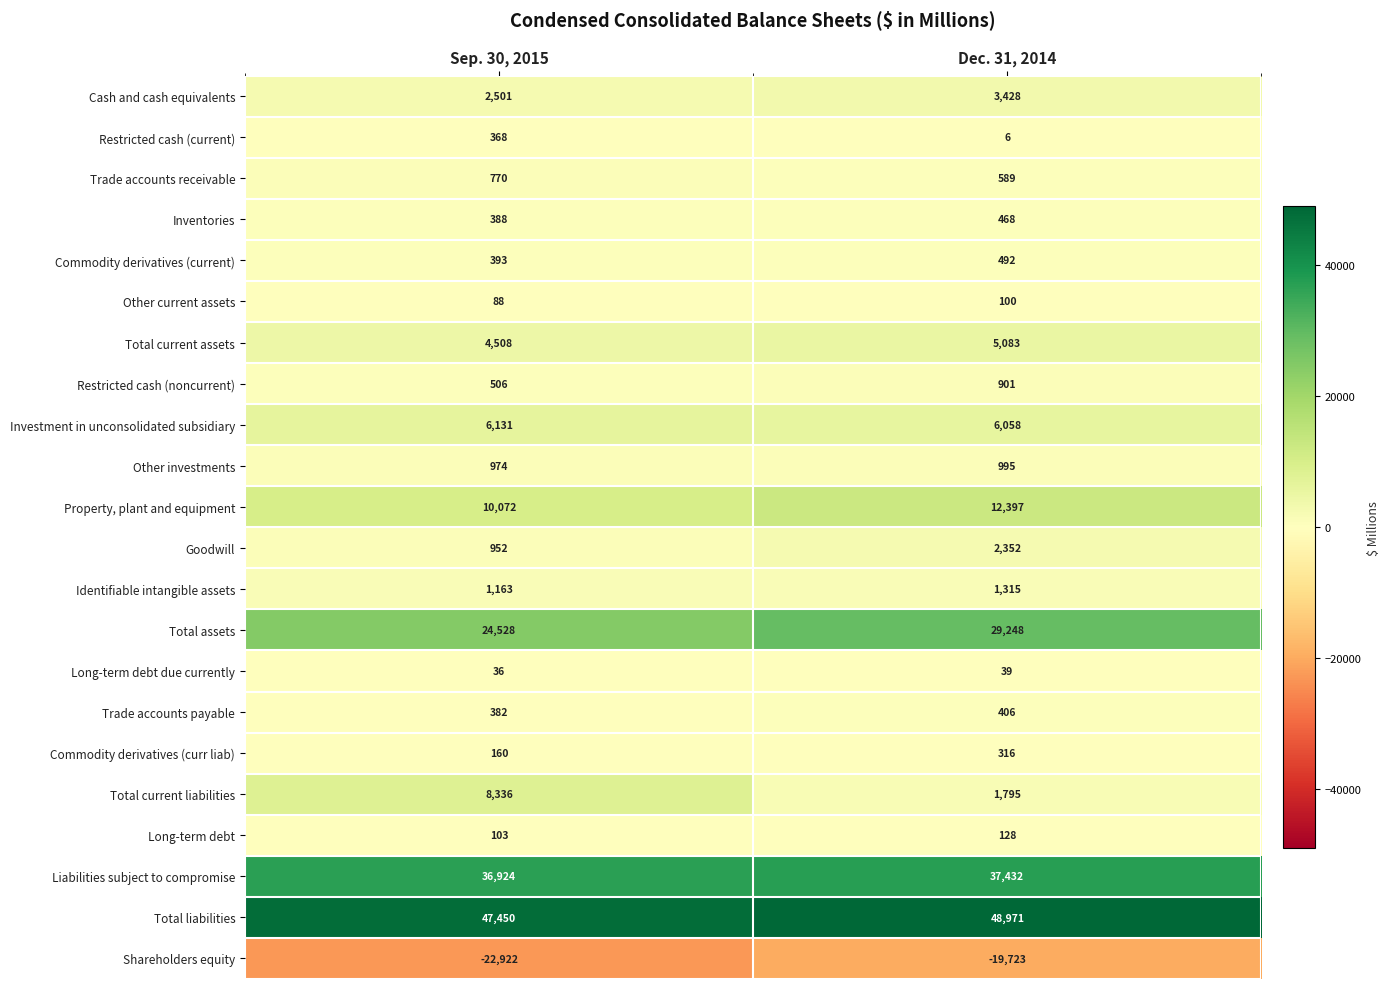

What is the difference between the maximum and minimum values in the Trade accounts payable series?

24